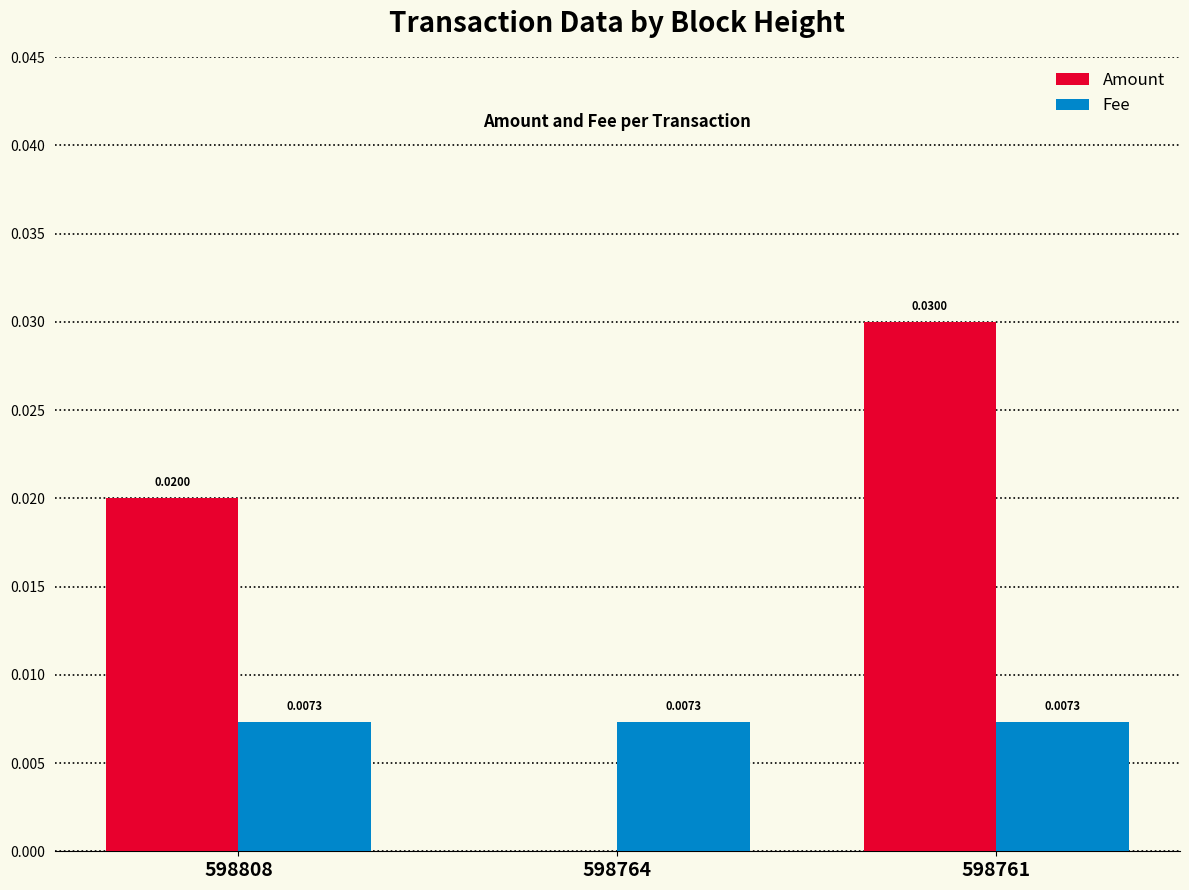

Which series has the widest spread of values?

Amount